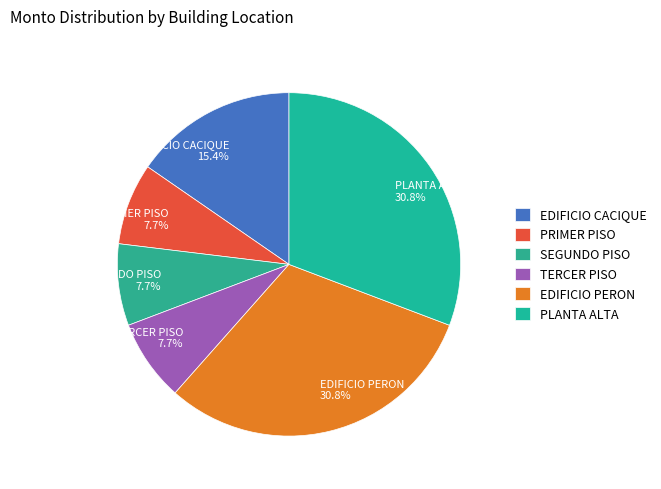

Do SEGUNDO PISO and EDIFICIO PERON together represent more than half of the pie?

No